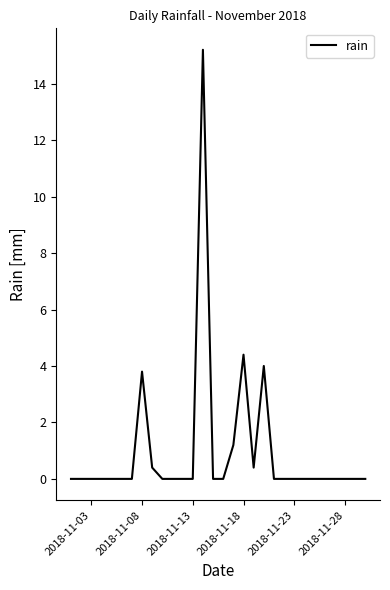

Is this an area chart (filled region under the line)?

No